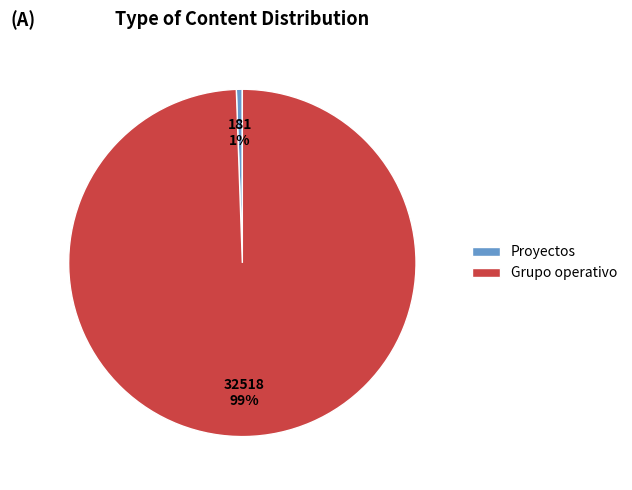

To the nearest percent, what portion does Grupo operativo represent?

99%